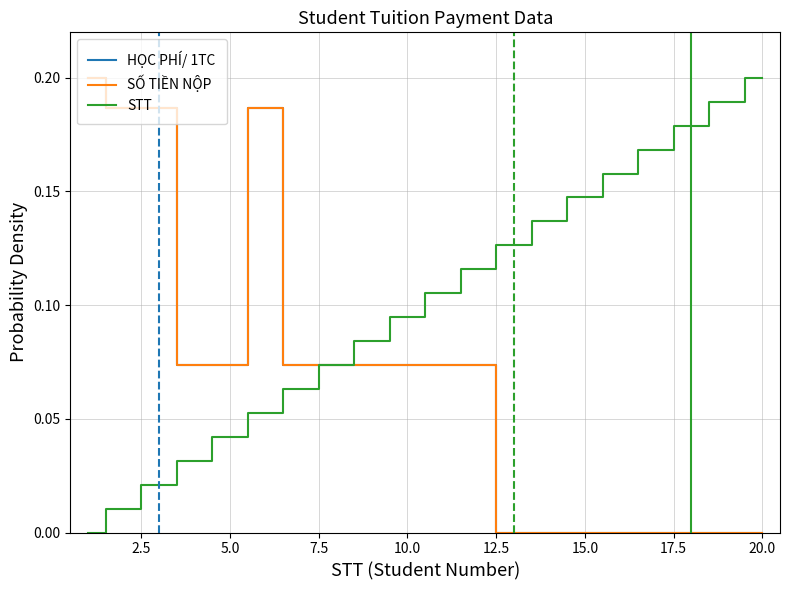

True or false: SỐ TIỀN NỘP and STT intersect in this chart.

False